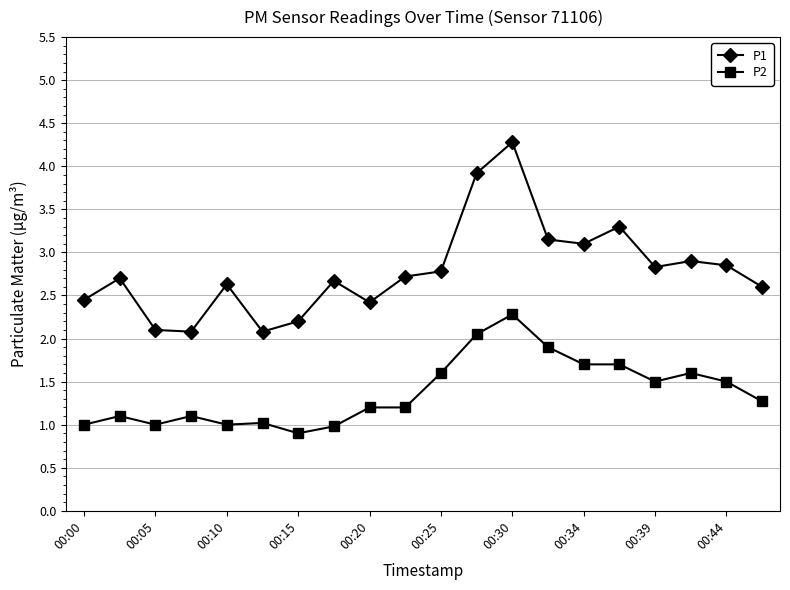

True or false: P2 has more than 1 interior local peaks.

True